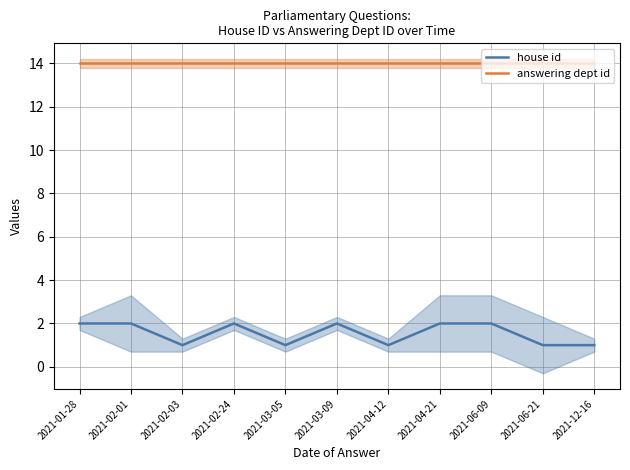

How many interior local peaks does the house id series have?

2